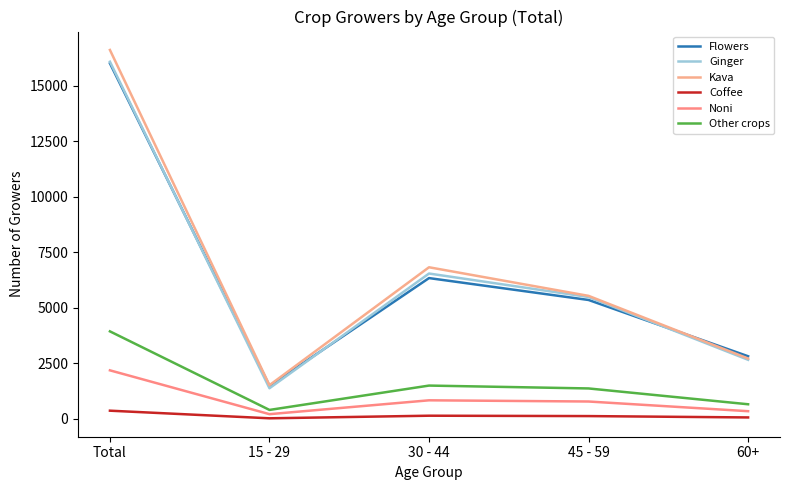

Reading left to right, list all the values displayed in this chart.

Flowers: 16004	1487	6340	5355	2822
Ginger: 16078	1382	6545	5488	2663
Kava: 16607	1520	6827	5540	2720
Coffee: 372	29	146	129	68
Noni: 2188	215	839	785	349
Other crops: 3942	406	1502	1373	661